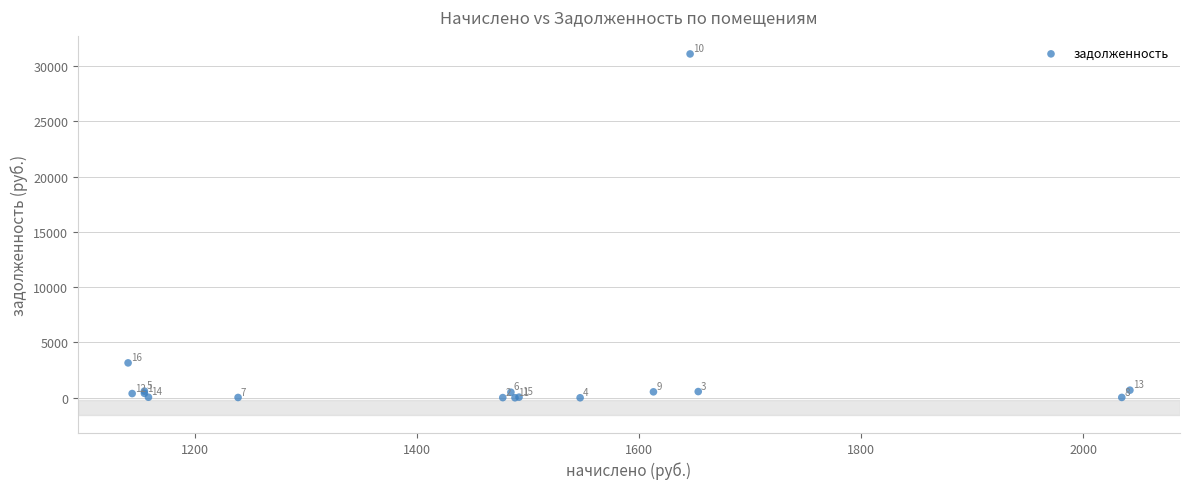

What Y value in the scatter plot is closest to 15553?

3155.6